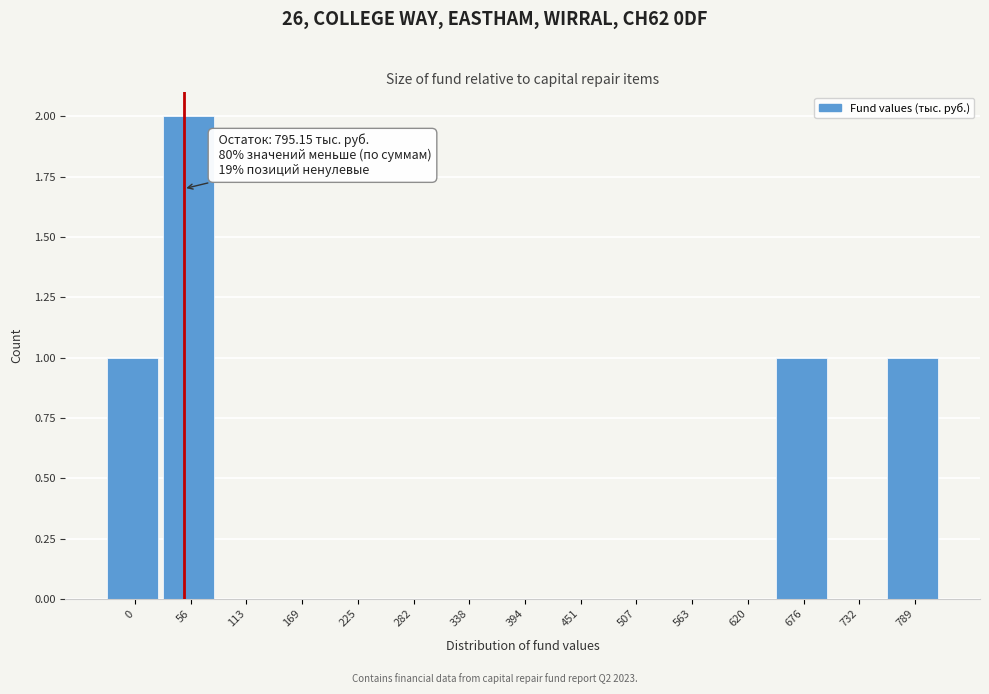

Reading left to right, list all the values displayed in this chart.

0=1	56=2	113=0	169=0	225=0	282=0	338=0	394=0	451=0	507=0	563=0	620=0	676=1	732=0	789=1